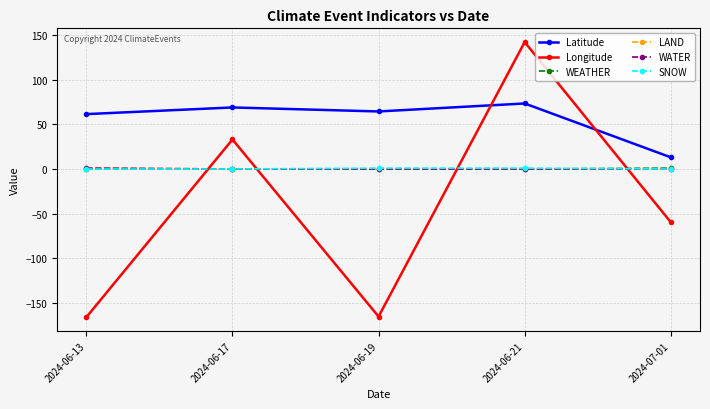

True or false: WEATHER and Latitude cross at least once.

False